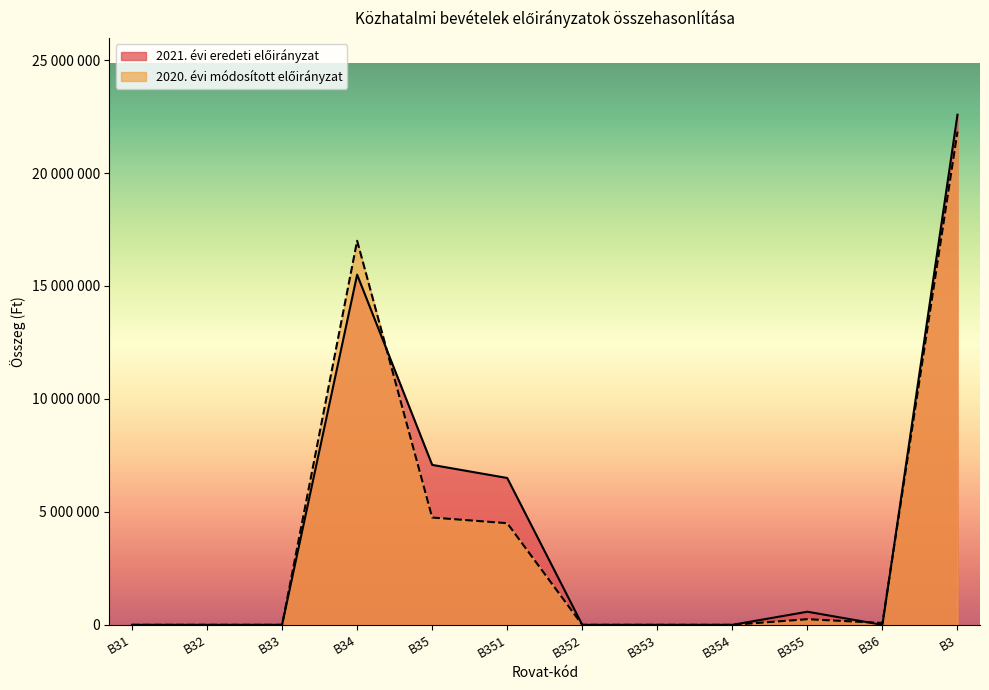

Rank the categories by 2020. évi módosított előirányzat value from highest to lowest.

B3, B34, B35, B351, B355, B36, B31, B32, B33, B352, B353, B354